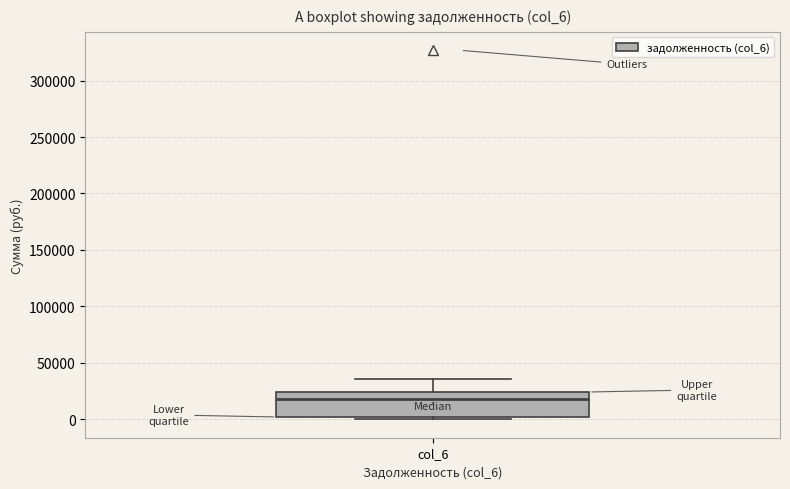

Where is the upper edge of the box for col_6 on the y-axis? The values are not printed on the chart, so give them approximately, as read against the axis.

25000